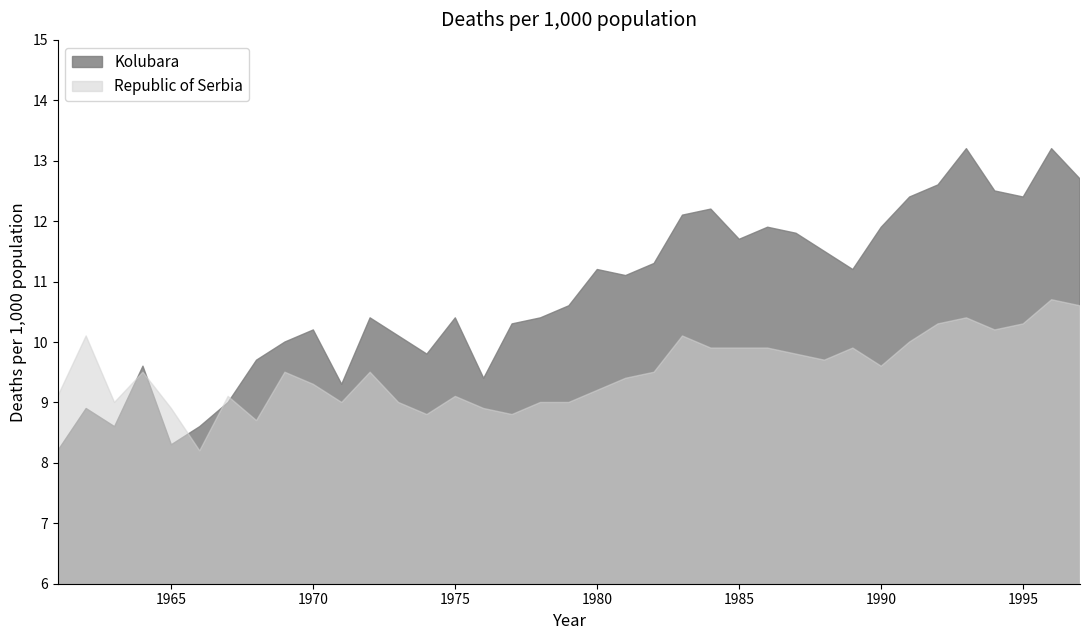

At which label does Republic of Serbia first exceed 9?

1961